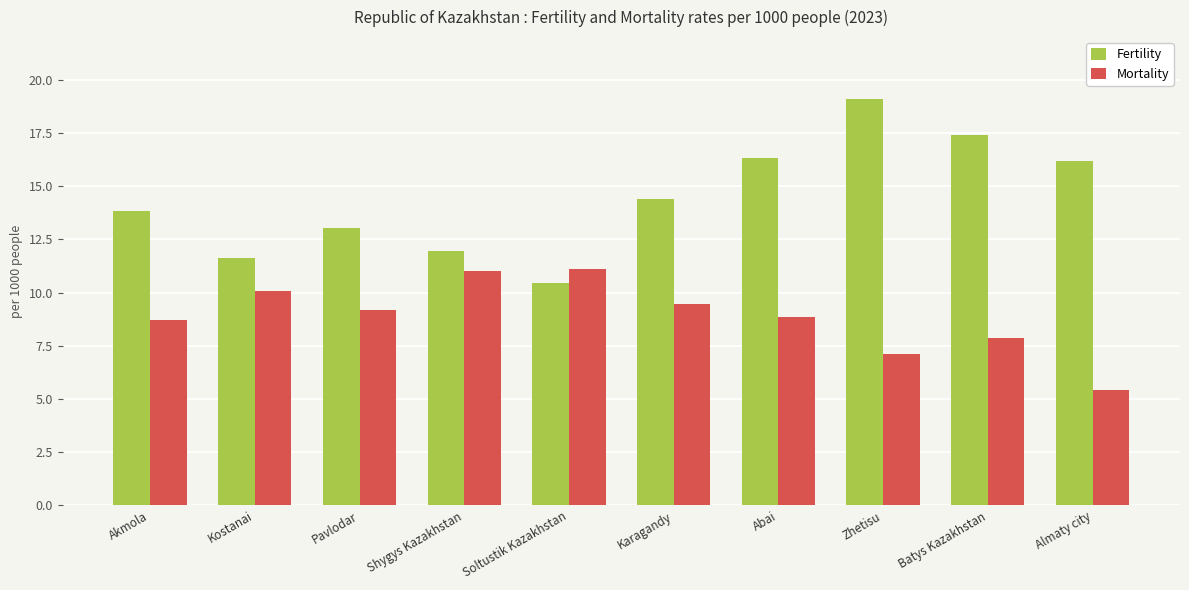

Does the chart contain stacked bars?

No